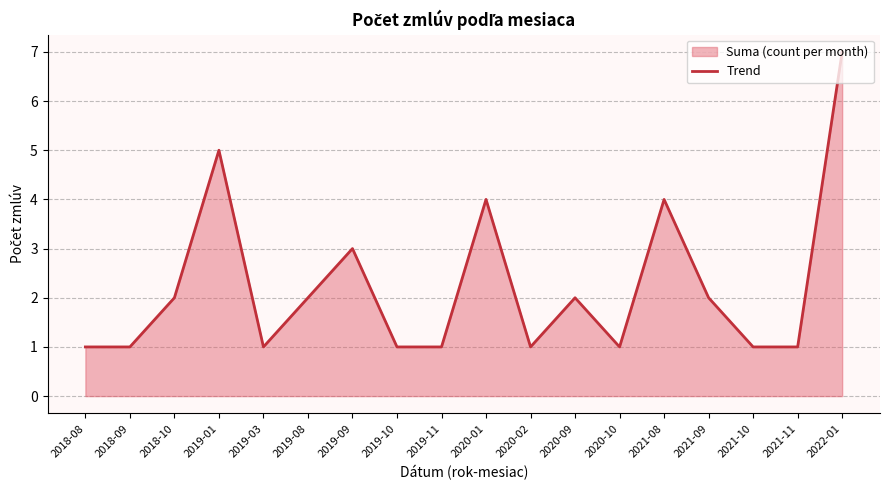

How many points are higher than both their immediate neighbors (excluding endpoints)?

5